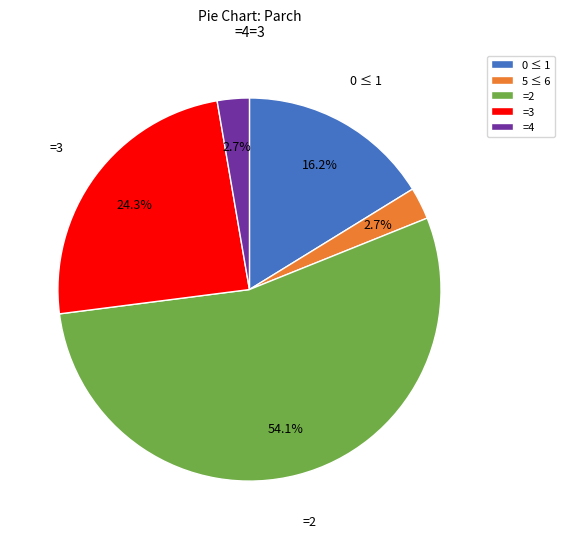

Which slice is the largest?

=2